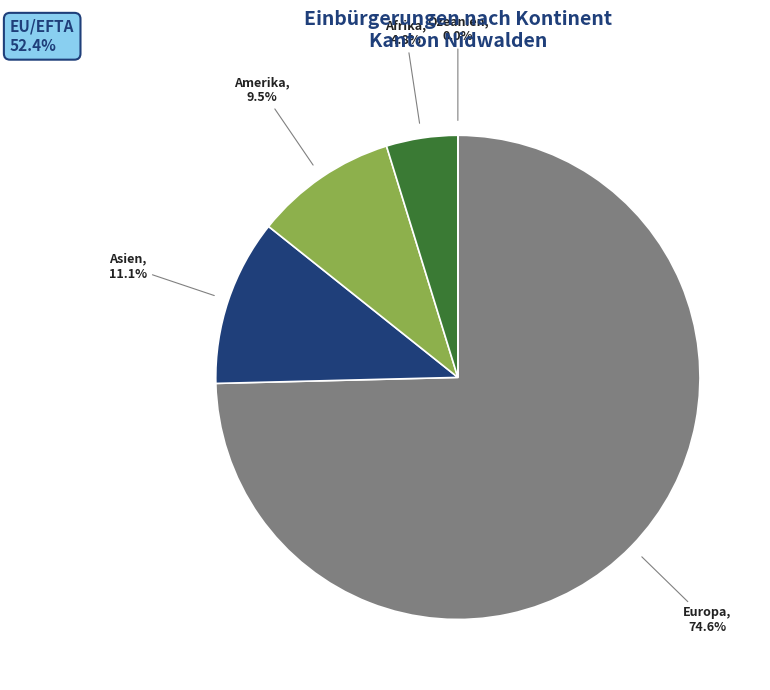

To the nearest percent, what portion does Amerika represent?

10%